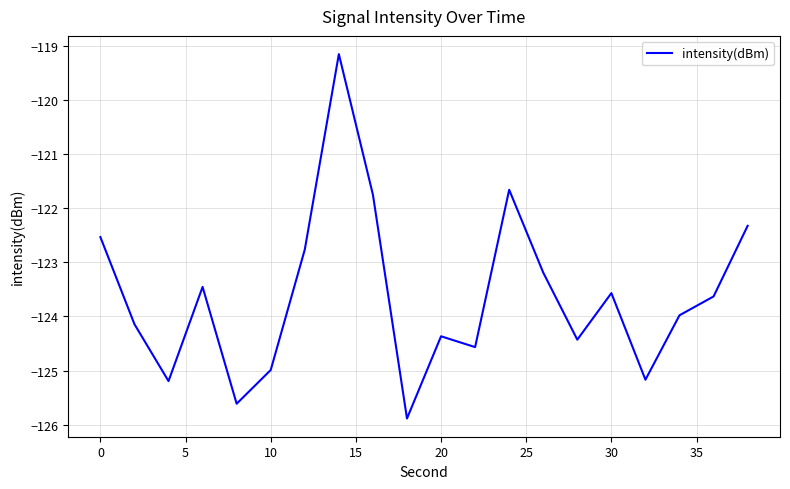

What is the maximum value shown in the chart?

-119.2